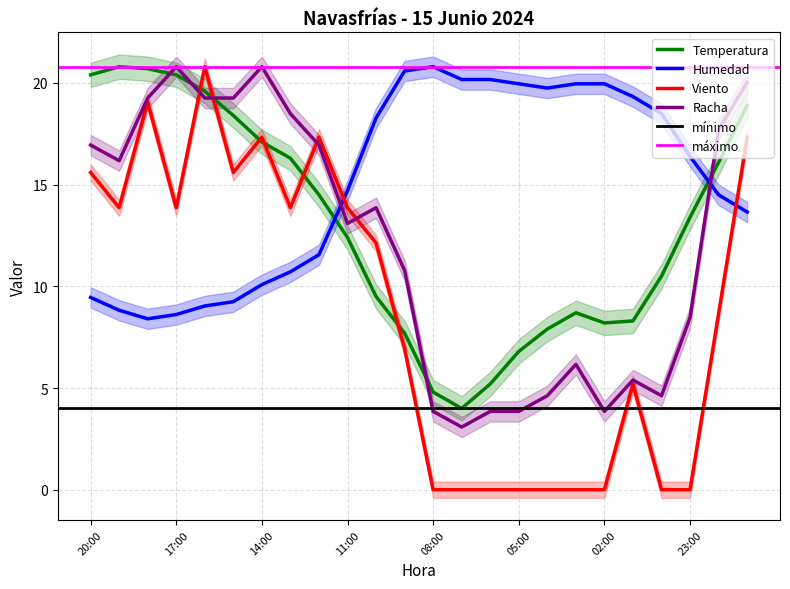

How many interior local valleys does the Humedad series have?

2